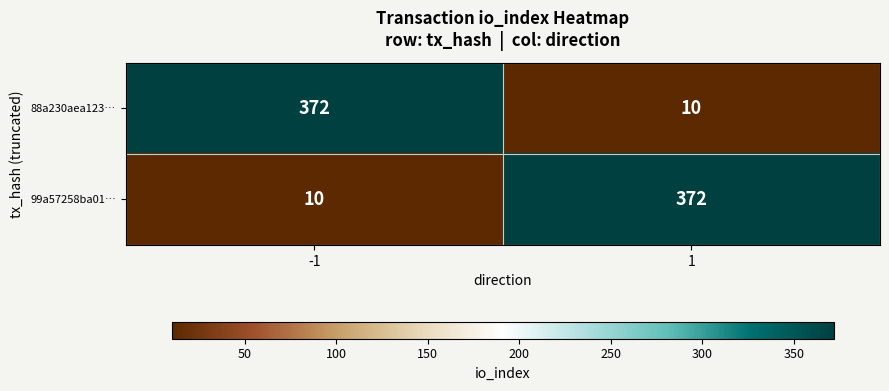

Rank the categories by 88a230aea123… value from lowest to highest.

1, -1